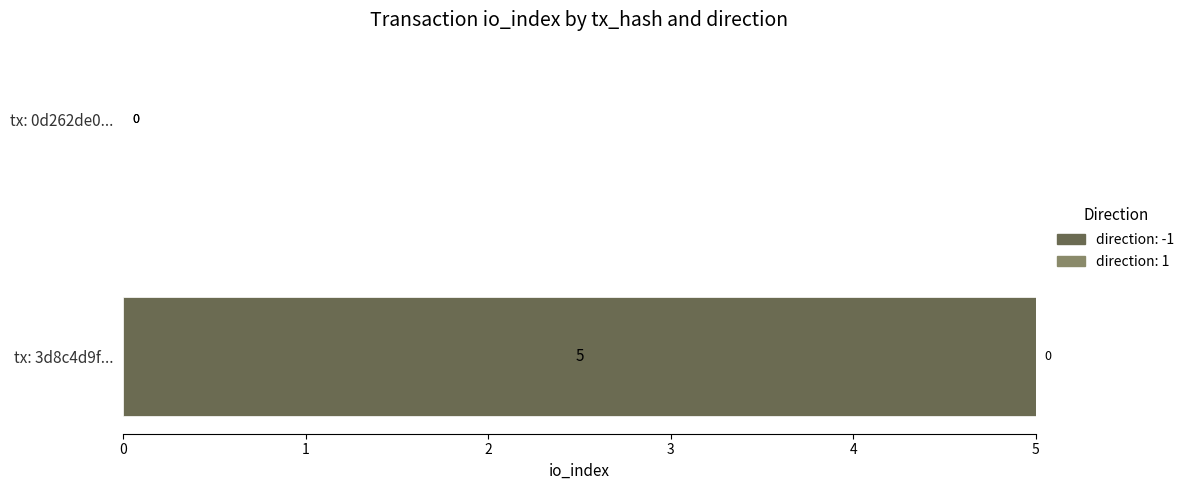

What is the sum of the values at tx: 3d8c4d9f... and tx: 0d262de0...?

5